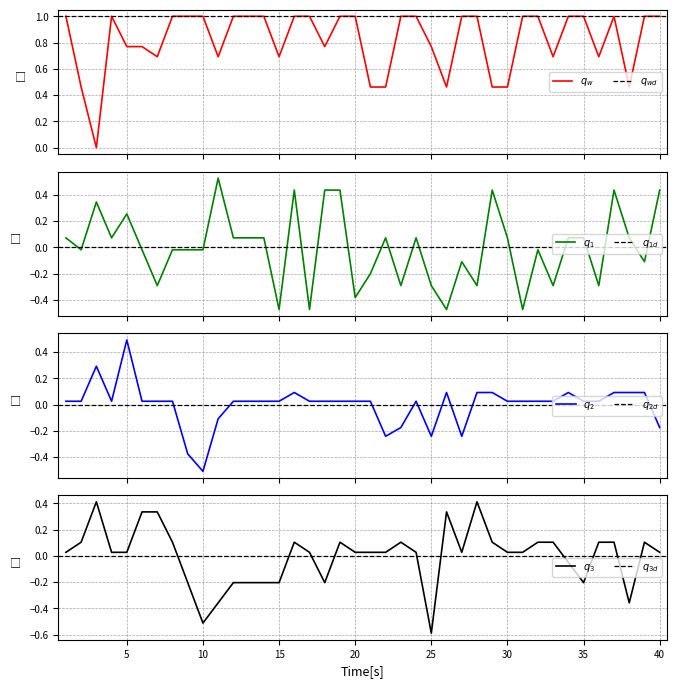

Reading left to right, what are all the values shown in this chart?

C1: 1.0	0.5	0.0	1.0	0.8	0.8	0.7	1.0	1.0	1.0	0.7	1.0	1.0	1.0	0.7	1.0	1.0	0.8	1.0	1.0	0.5	0.5	1.0	1.0	0.8	0.5	1.0	1.0	0.5	0.5	1.0	1.0	0.7	1.0	1.0	0.7	1.0	0.5	1.0	1.0
C3: 0.0	0.1	0.4	0.0	0.0	0.3	0.3	0.1	-0.2	-0.5	-0.4	-0.2	-0.2	-0.2	-0.2	0.1	0.0	-0.2	0.1	0.0	0.0	0.0	0.1	0.0	-0.6	0.3	0.0	0.4	0.1	0.0	0.0	0.1	0.1	-0.0	-0.2	0.1	0.1	-0.4	0.1	0.0
C4: 0.1	-0.0	0.3	0.1	0.3	-0.0	-0.3	-0.0	-0.0	-0.0	0.5	0.1	0.1	0.1	-0.5	0.4	-0.5	0.4	0.4	-0.4	-0.2	0.1	-0.3	0.1	-0.3	-0.5	-0.1	-0.3	0.4	0.1	-0.5	-0.0	-0.3	0.1	0.1	-0.3	0.4	0.1	-0.1	0.4
C5: 0.0	0.0	0.3	0.0	0.5	0.0	0.0	0.0	-0.4	-0.5	-0.1	0.0	0.0	0.0	0.0	0.1	0.0	0.0	0.0	0.0	0.0	-0.2	-0.2	0.0	-0.2	0.1	-0.2	0.1	0.1	0.0	0.0	0.0	0.0	0.1	0.0	0.0	0.1	0.1	0.1	-0.2